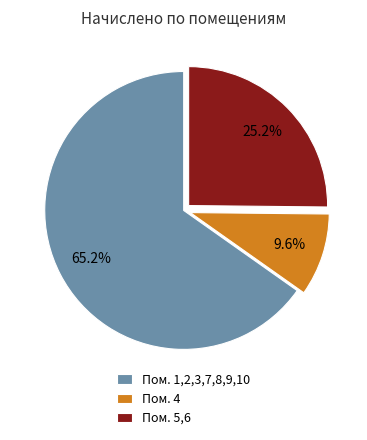

Is there a majority slice in this chart?

Yes